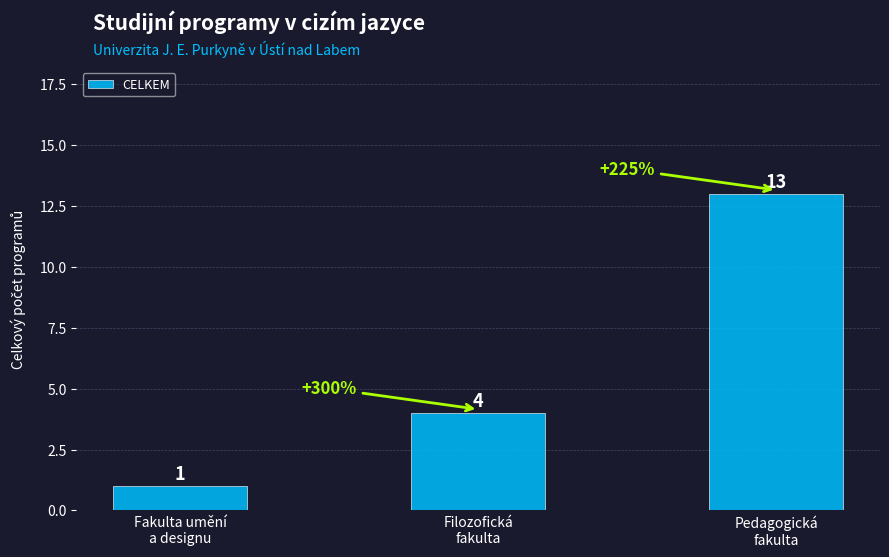

Does the chart contain stacked bars?

No